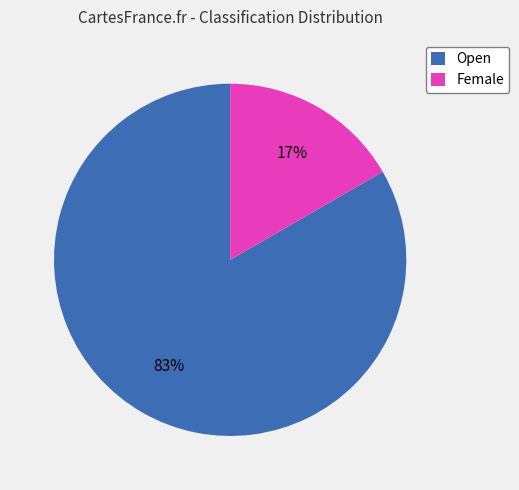

Does Female account for over 50% of the chart?

No